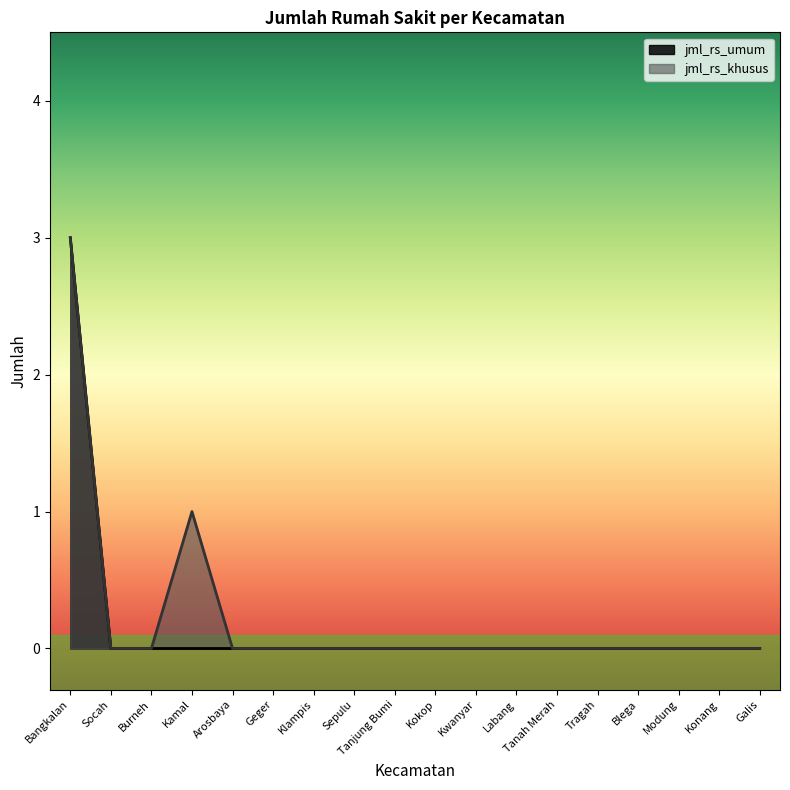

Reading right to left, transcribe all the data shown in this chart.

jml_rs_khusus: Galis=0	Konang=0	Modung=0	Blega=0	Tragah=0	Tanah Merah=0	Labang=0	Kwanyar=0	Kokop=0	Tanjung Bumi=0	Sepulu=0	Klampis=0	Geger=0	Arosbaya=0	Kamal=1	Burneh=0	Socah=0	Bangkalan=3
jml_rs_umum: Galis=0	Konang=0	Modung=0	Blega=0	Tragah=0	Tanah Merah=0	Labang=0	Kwanyar=0	Kokop=0	Tanjung Bumi=0	Sepulu=0	Klampis=0	Geger=0	Arosbaya=0	Kamal=0	Burneh=0	Socah=0	Bangkalan=3